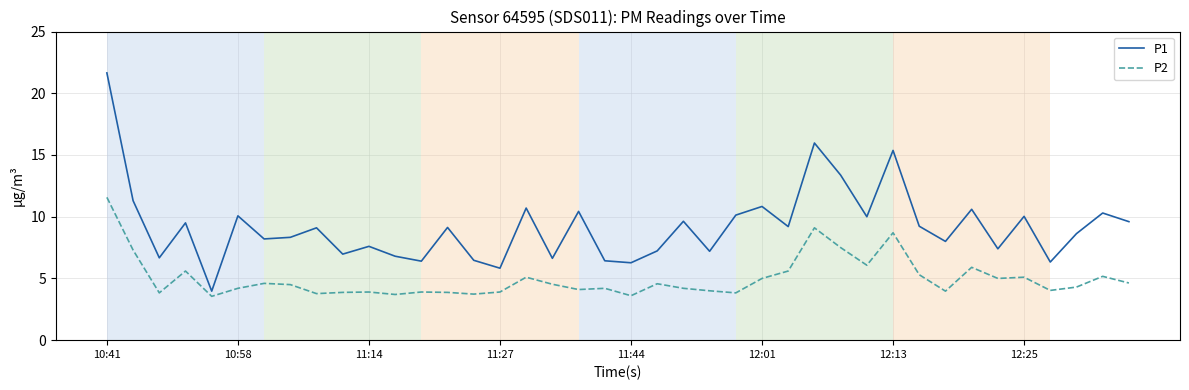

True or false: P1 and P2 intersect in this chart.

False